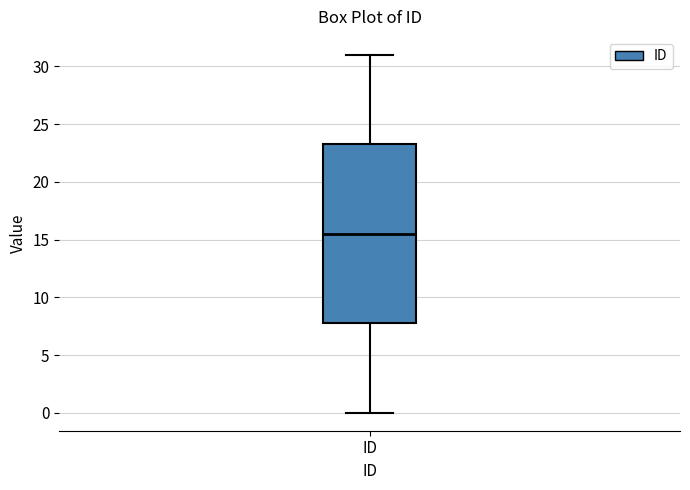

Transcribe this box plot: give where the median line is, the range the box spans, and where the two whiskers end, as read against the y-axis. The values are not printed on the chart, so give them approximately, as read against the axis.

median 15.5, box 8.0 to 23.5, whiskers 0.0 to 31.0